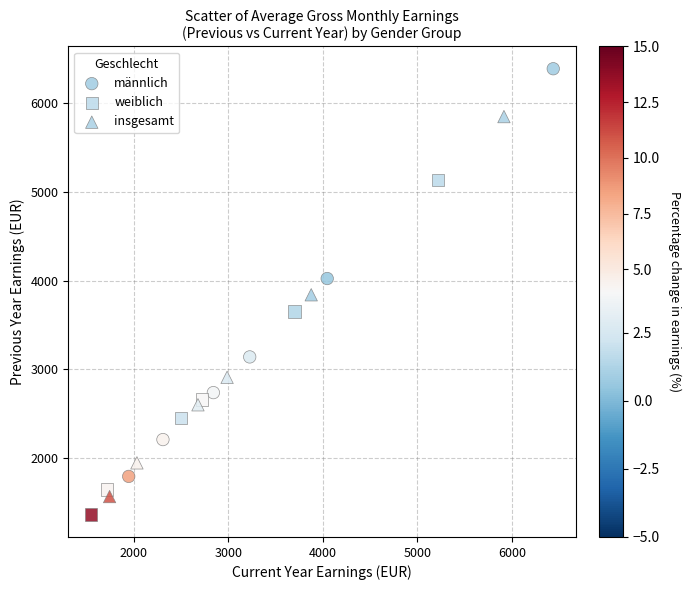

Which series contains the lowest Y value?

weiblich